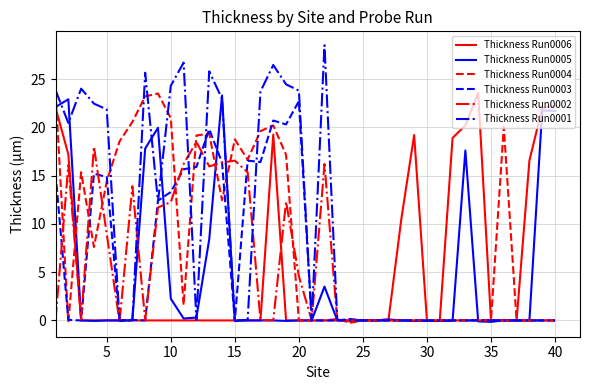

What is the maximum value shown in the chart?

28.5